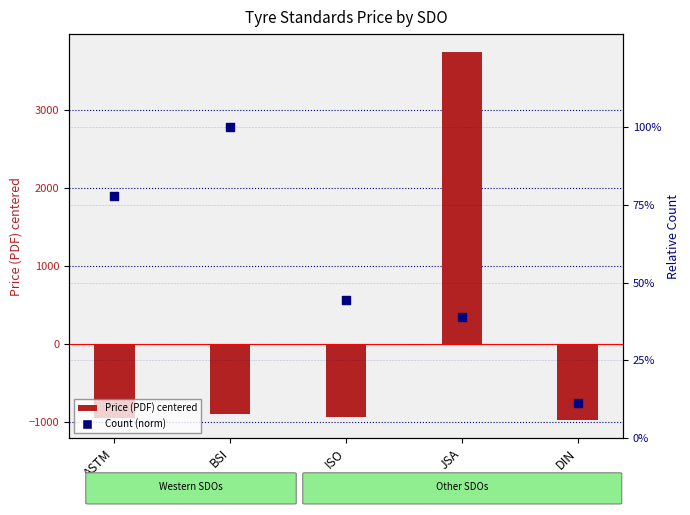

What is the total value across all series at DIN?

-965.6